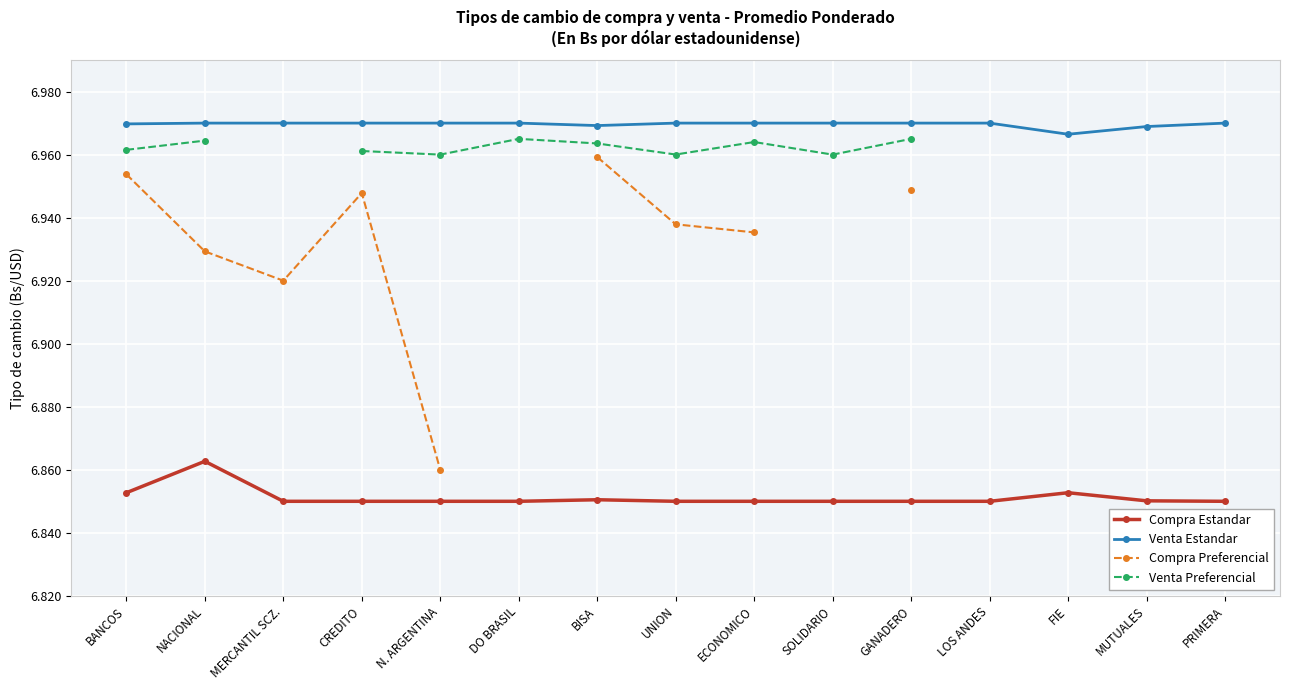

Is it true that Compra Estandar equals 11.8 at ECONOMICO?

False